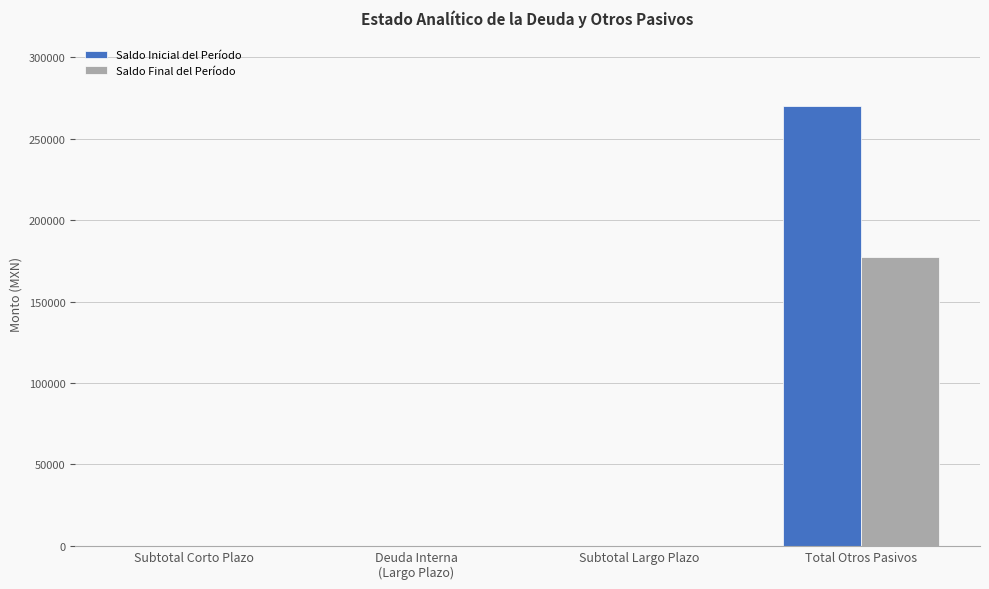

The value of Saldo Inicial del Período at Total Otros Pasivos is 475759.4. True or false?

False